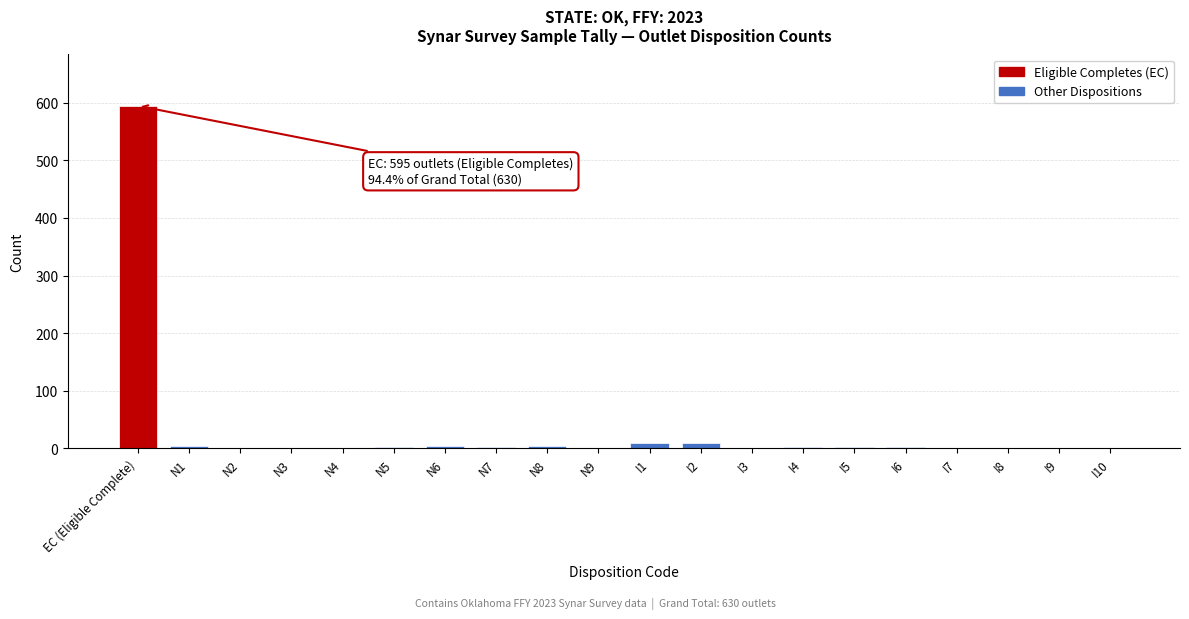

What is the sum of all values?

630